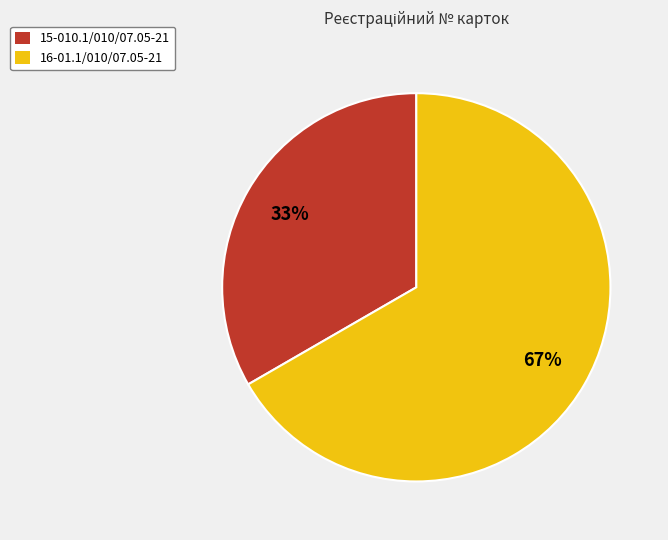

To the nearest percent, what is the average slice percentage?

50%